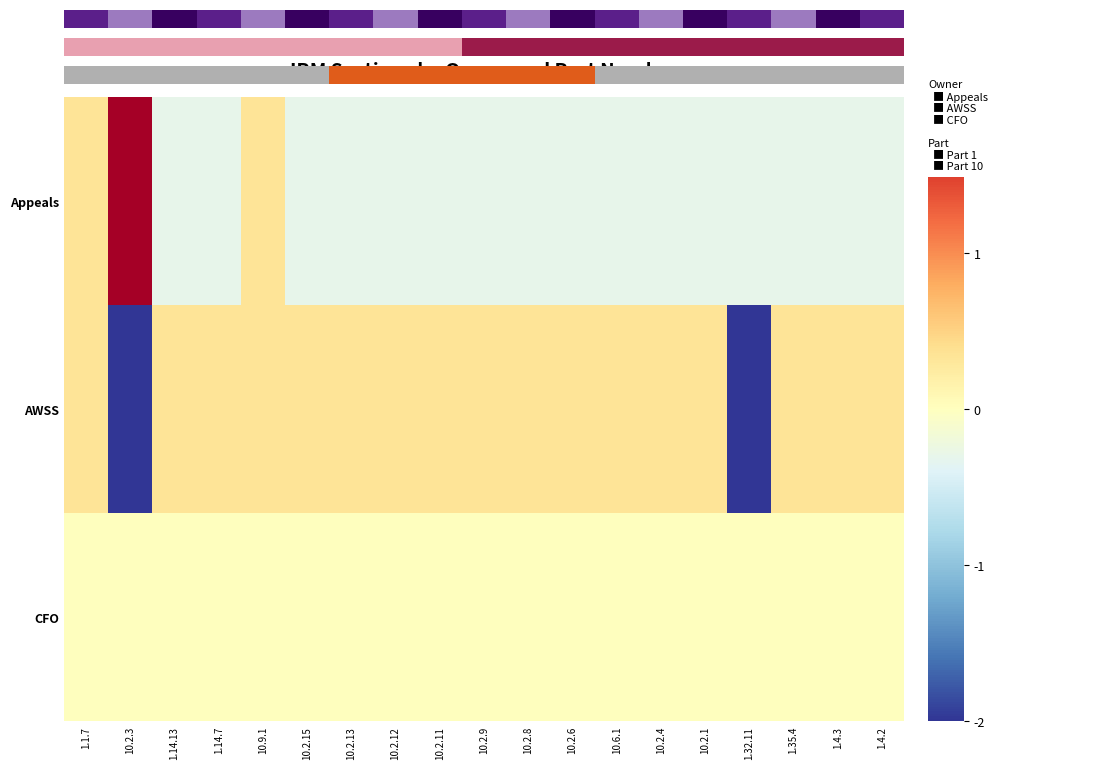

Reading right to left, list all the values displayed in this chart.

Appeals: 1.4.2=-0.3	1.4.3=-0.3	1.35.4=-0.3	1.32.11=-0.3	10.2.1=-0.3	10.2.4=-0.3	10.6.1=-0.3	10.2.6=-0.3	10.2.8=-0.3	10.2.9=-0.3	10.2.11=-0.3	10.2.12=-0.3	10.2.13=-0.3	10.2.15=-0.3	10.9.1=0.3	1.14.7=-0.3	1.14.13=-0.3	10.2.3=4.2	1.1.7=0.3
AWSS: 1.4.2=0.3	1.4.3=0.3	1.35.4=0.3	1.32.11=-2.9	10.2.1=0.3	10.2.4=0.3	10.6.1=0.3	10.2.6=0.3	10.2.8=0.3	10.2.9=0.3	10.2.11=0.3	10.2.12=0.3	10.2.13=0.3	10.2.15=0.3	10.9.1=0.3	1.14.7=0.3	1.14.13=0.3	10.2.3=-2.9	1.1.7=0.3
CFO: 1.4.2=0.0	1.4.3=0.0	1.35.4=0.0	1.32.11=0.0	10.2.1=0.0	10.2.4=0.0	10.6.1=0.0	10.2.6=0.0	10.2.8=0.0	10.2.9=0.0	10.2.11=0.0	10.2.12=0.0	10.2.13=0.0	10.2.15=0.0	10.9.1=0.0	1.14.7=0.0	1.14.13=0.0	10.2.3=0.0	1.1.7=0.0